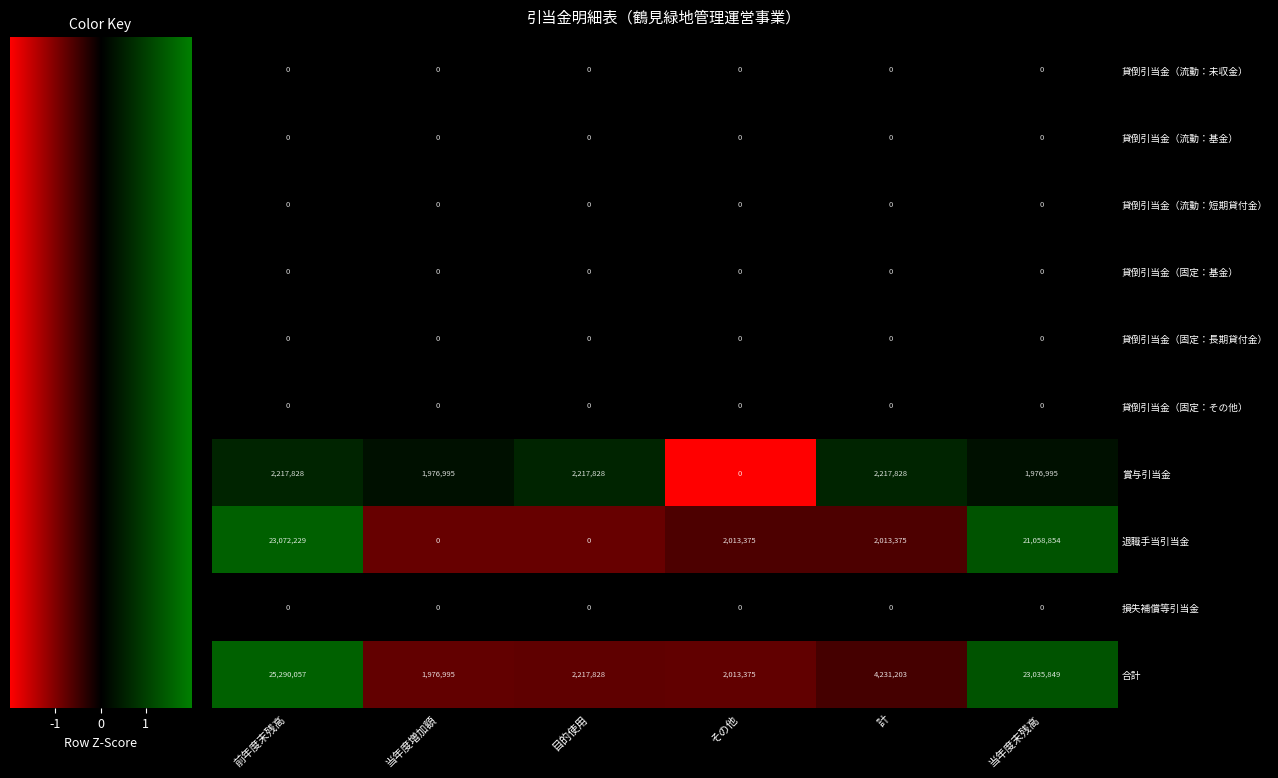

Which series has the largest total across all categories?

合計